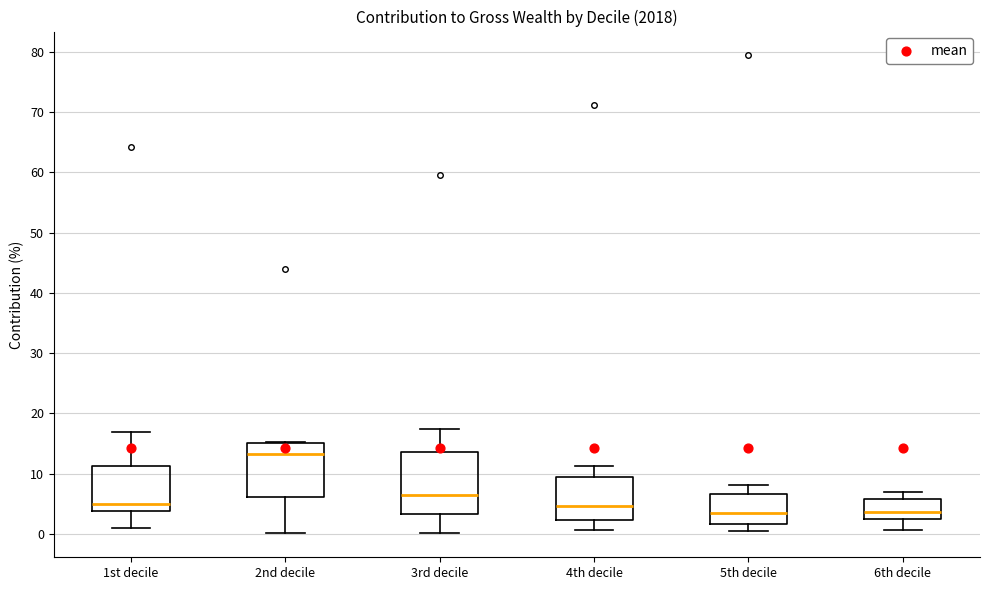

Reading left to right, transcribe this box plot: for each box, give where its median line is, the range the box spans, and where its two whiskers end, as read against the y-axis. The values are not printed on the chart, so give them approximately, as read against the axis.

1st decile: median 5, box 4 to 11, whiskers 1 to 17
2nd decile: median 13, box 6 to 15, whiskers 0 to 15
3rd decile: median 6, box 3 to 14, whiskers 0 to 17
4th decile: median 5, box 2 to 9, whiskers 1 to 11
5th decile: median 4, box 2 to 7, whiskers 1 to 8
6th decile: median 4, box 3 to 6, whiskers 1 to 7